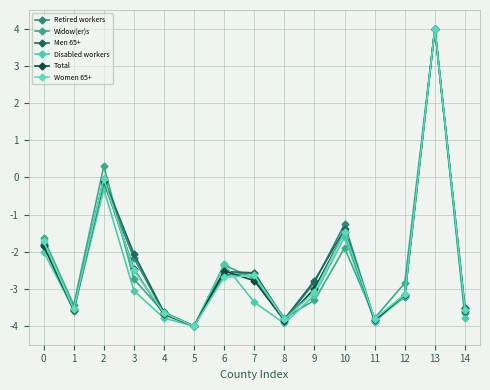

True or false: Disabled workers has a value of -2.0 at 0.

True